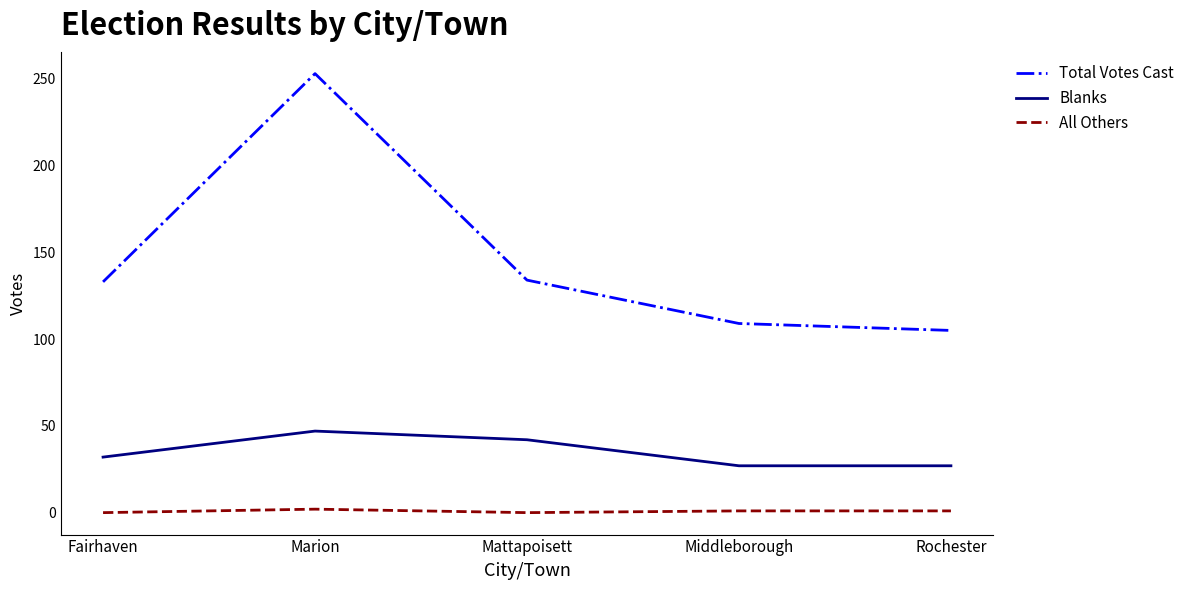

How many distinct data groups are displayed?

3